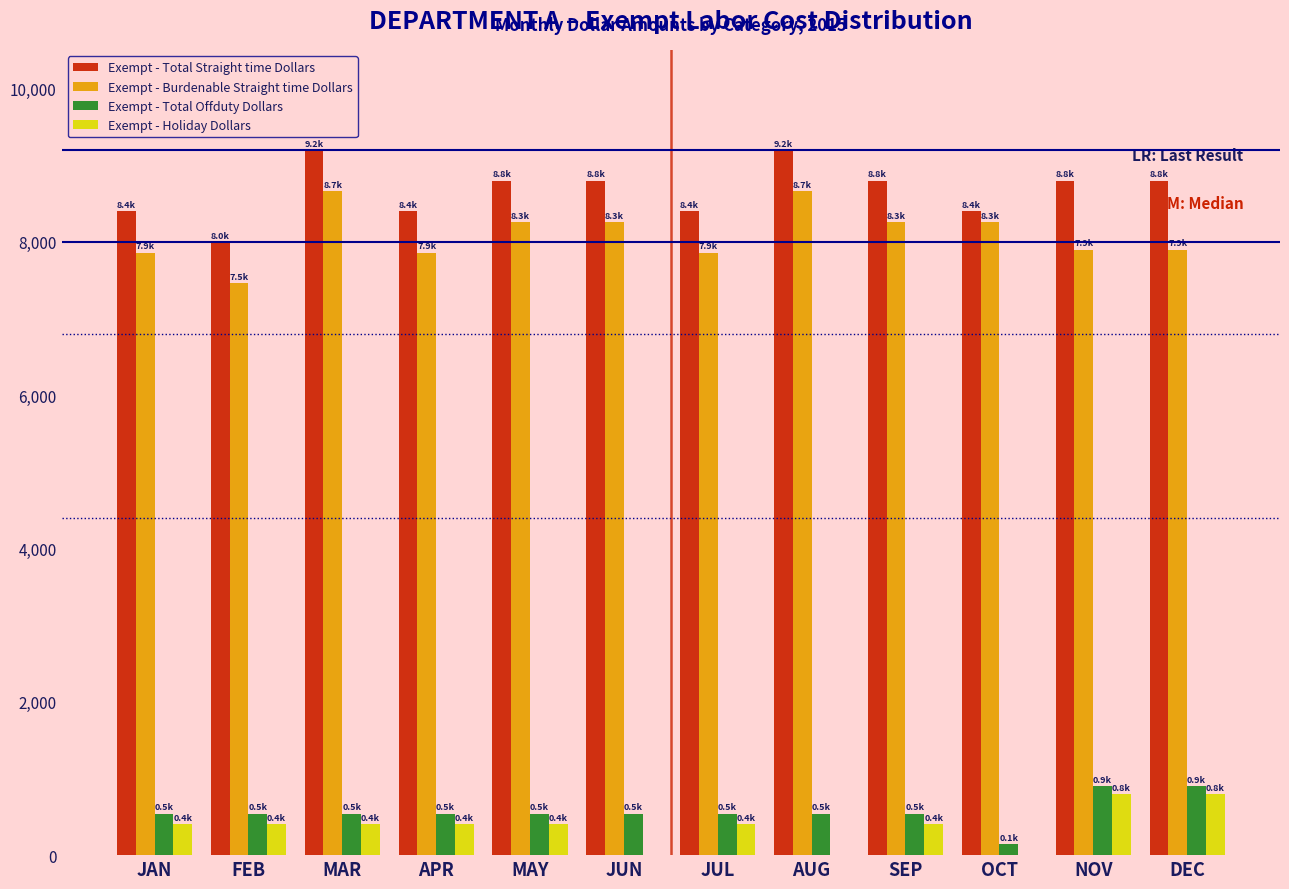

Is it true that Exempt - Burdenable Straight time Dollars equals 7860 at APR?

True